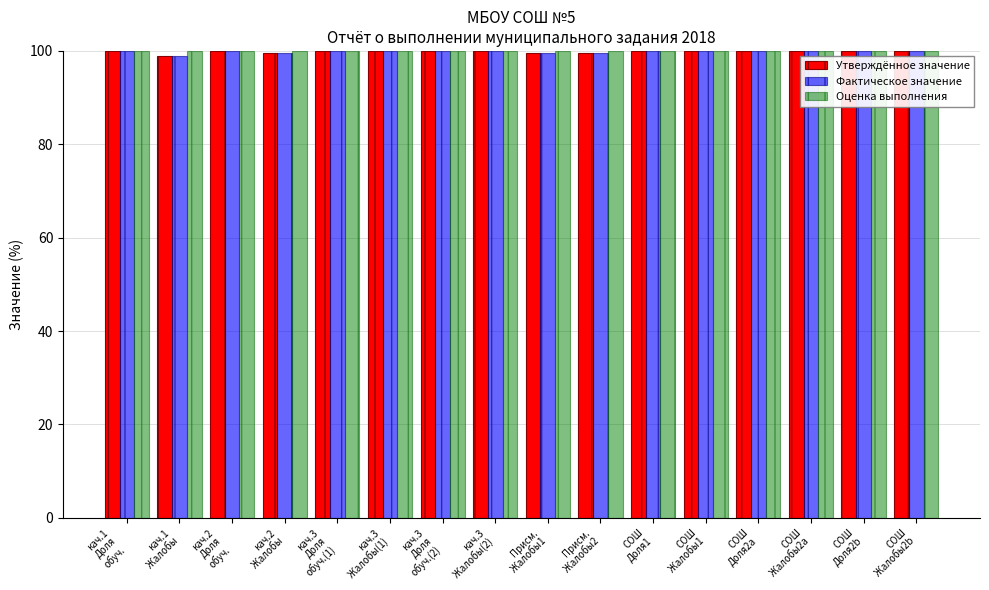

Does the chart contain stacked bars?

No